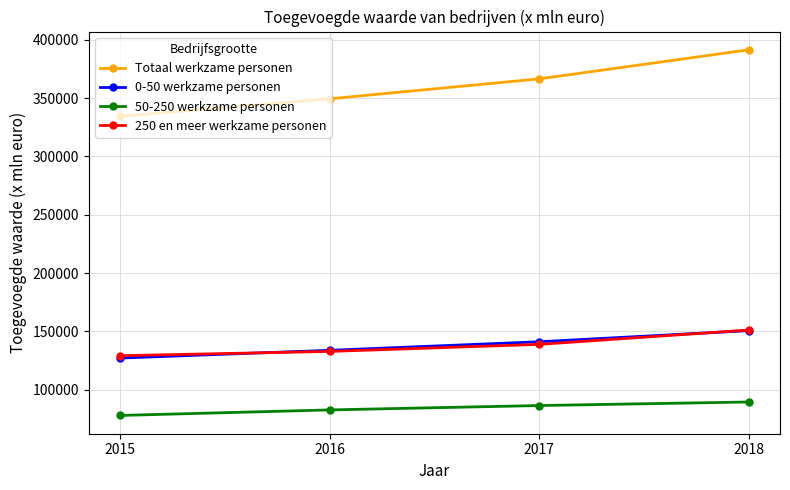

How many lines are shown in the chart?

4